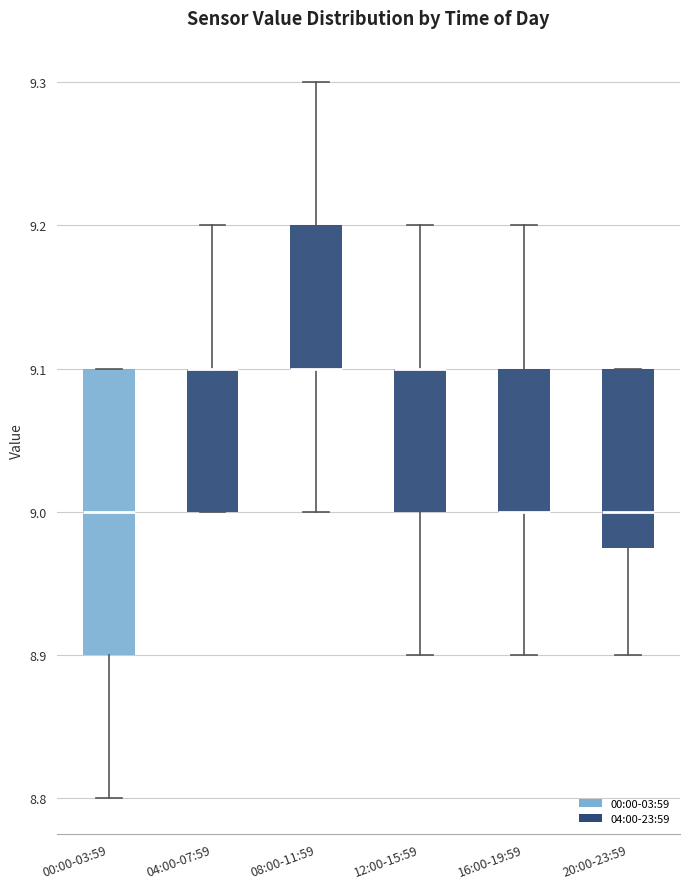

Which box is the tallest, from its lower edge to its upper edge?

00:00-03:59